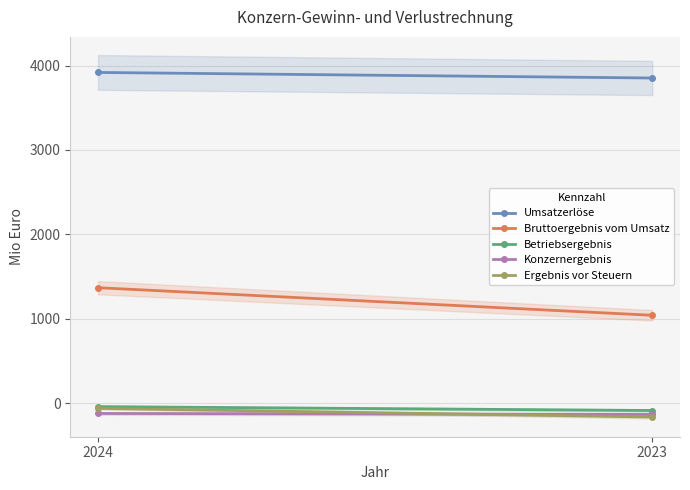

Rank the series at 2024 from highest to lowest value.

Umsatzerlöse, Bruttoergebnis vom Umsatz, Betriebsergebnis, Ergebnis vor Steuern, Konzernergebnis